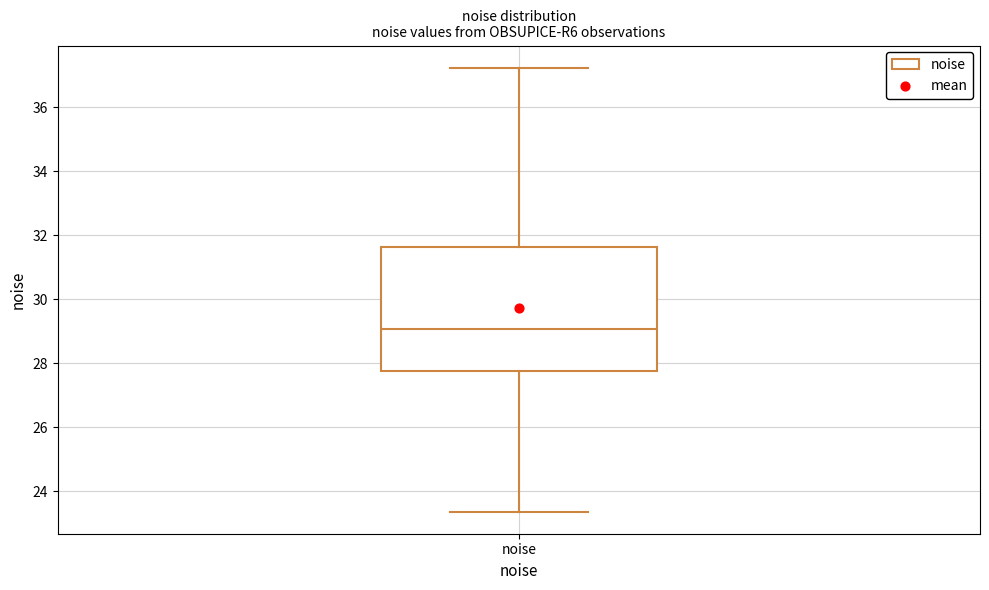

Where does the upper whisker of the box for noise end on the y-axis? The values are not printed on the chart, so give them approximately, as read against the axis.

37.2